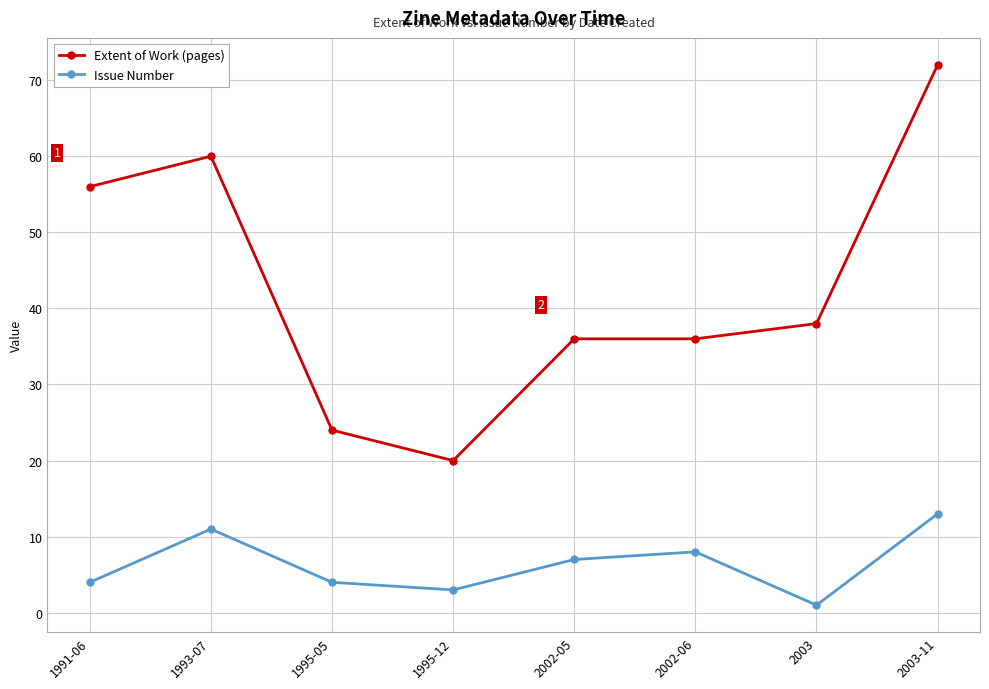

At which category does the chart reach its peak across all series?

2003-11